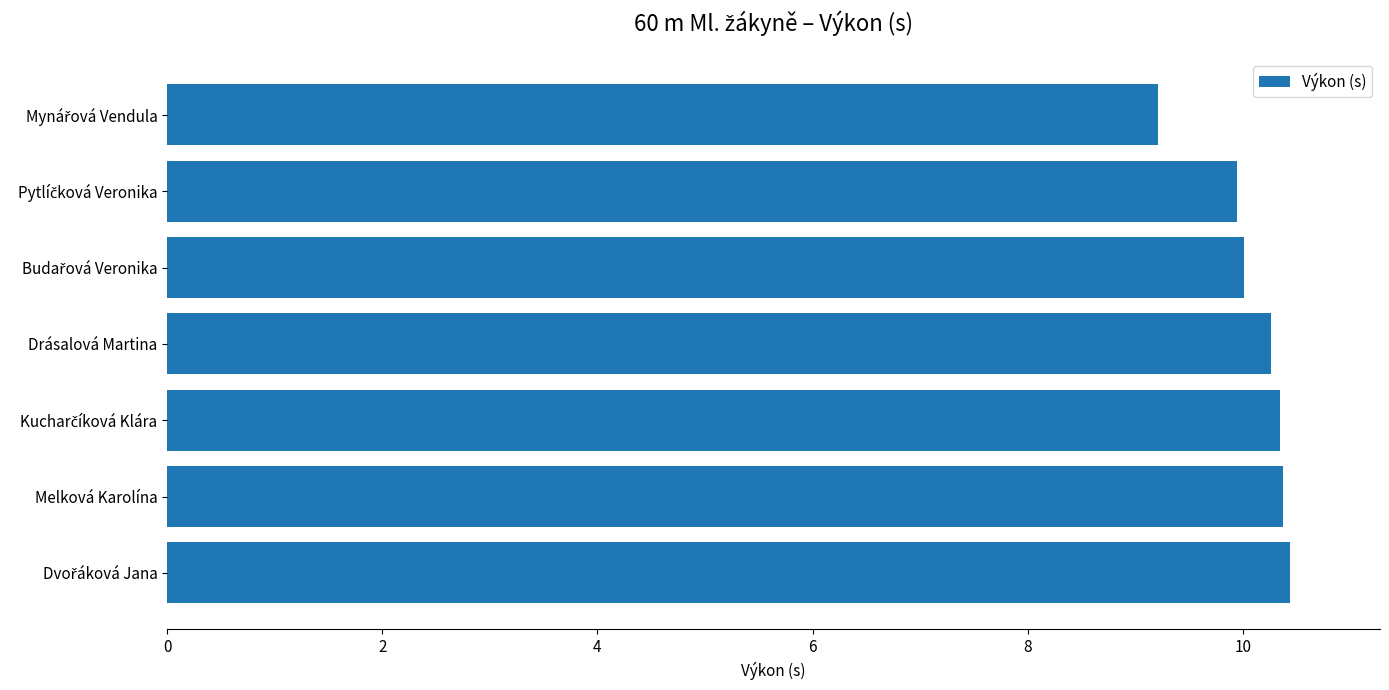

What is the label of the 6th bar from the top?

Melková Karolína